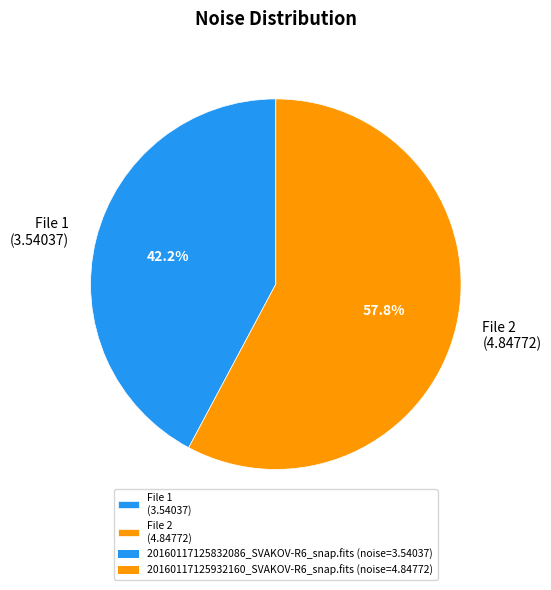

Does File 1 (3.54037) account for over 50% of the chart?

No